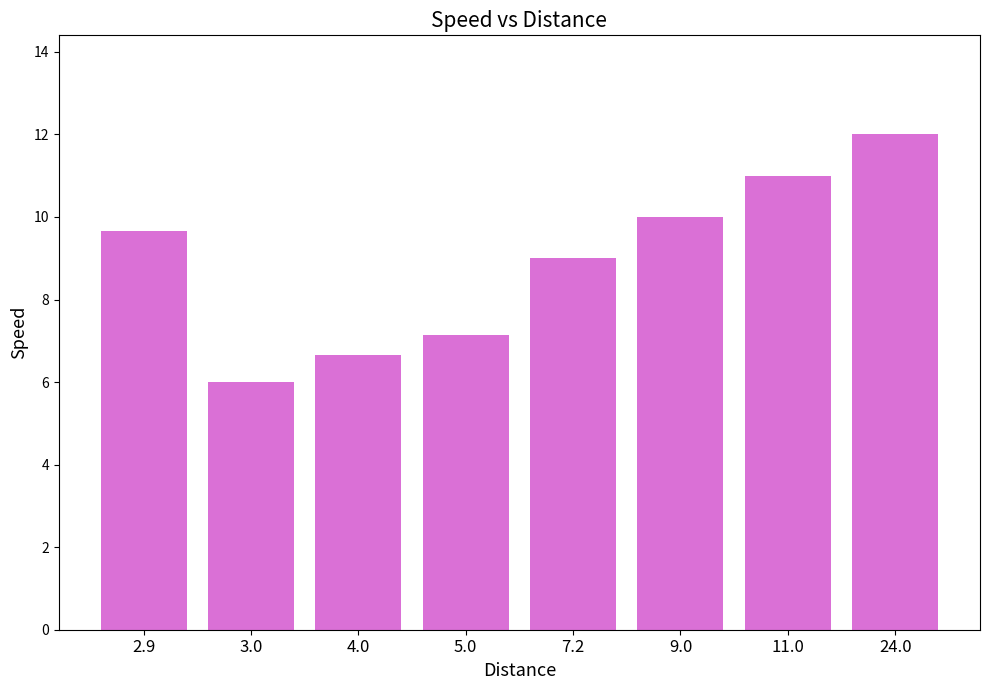

At which label is the value closest to 9?

7.2